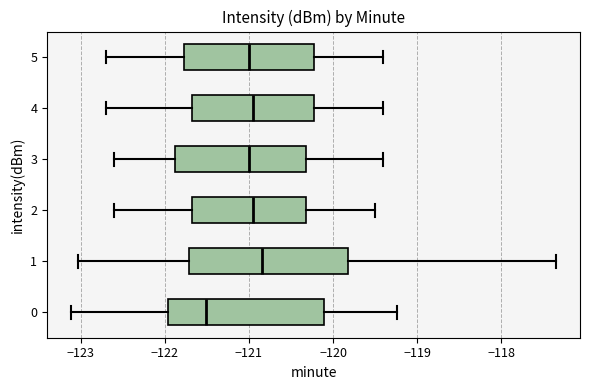

Which box has the furthest to the left median line?

0